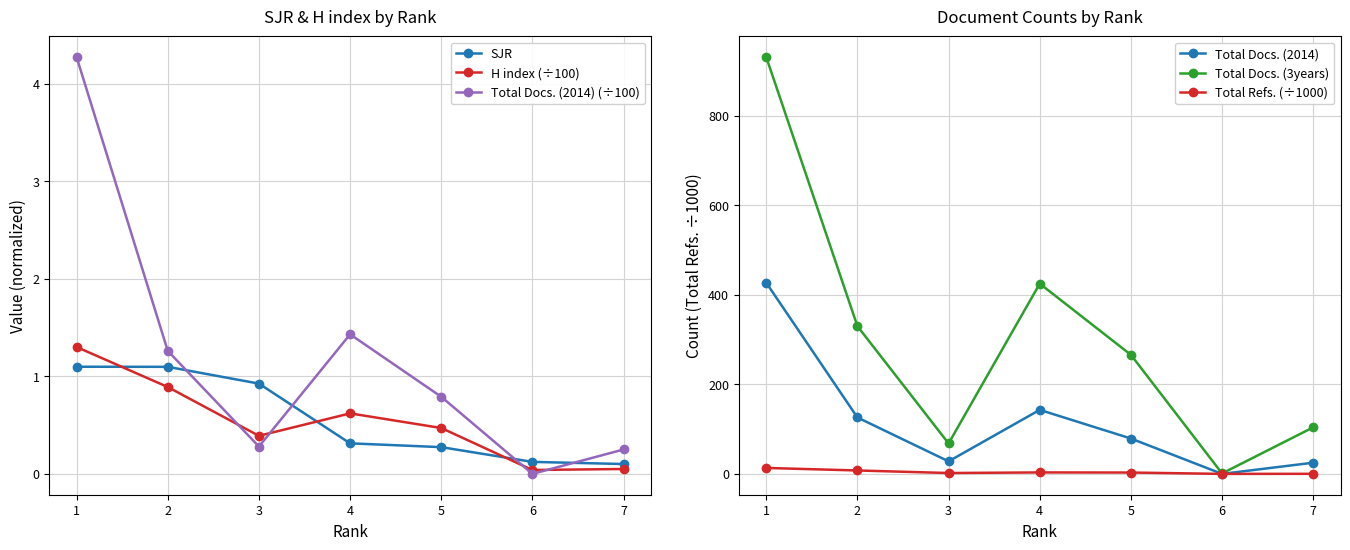

Where is the first local maximum for Total Refs. (÷1000)?

4